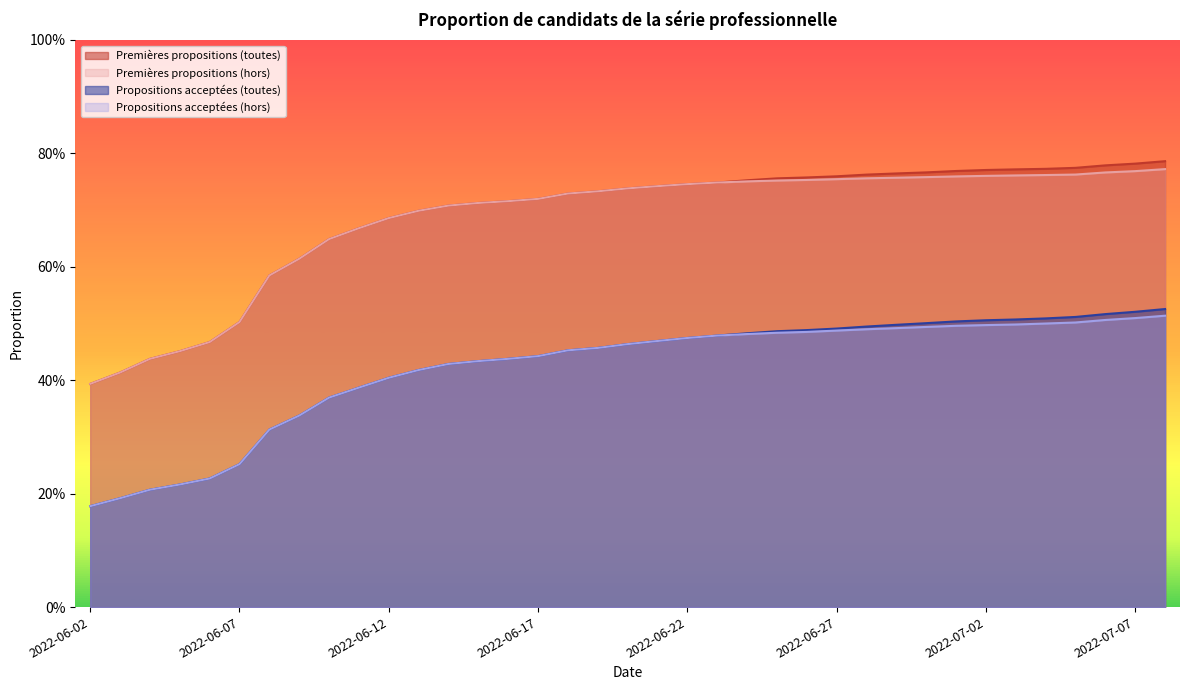

Which series has the widest spread of values?

Premières propositions (toutes)